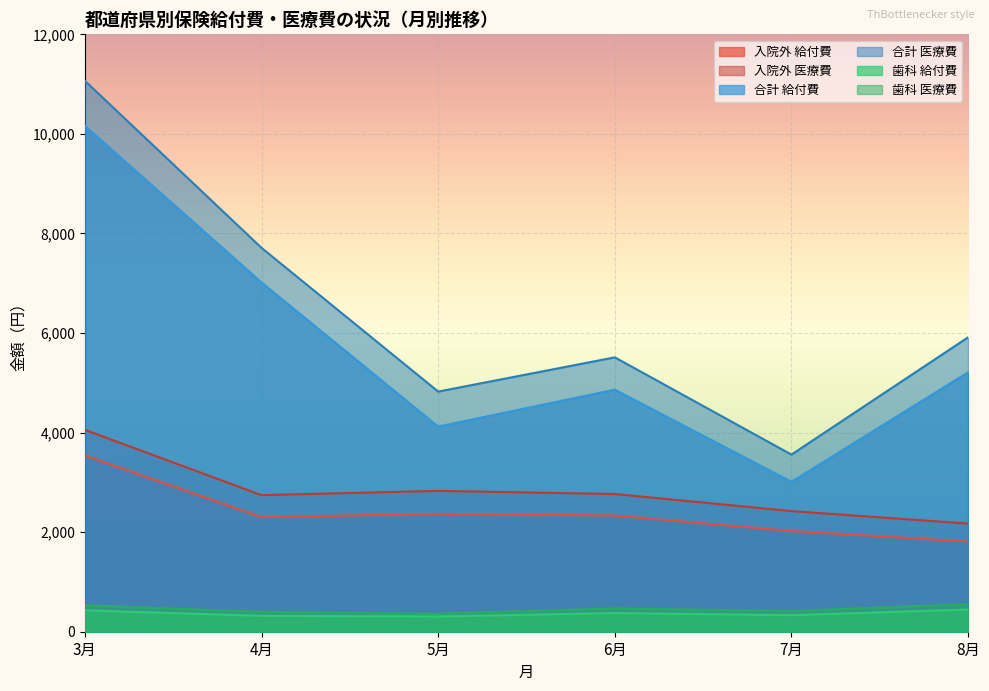

What position from the left is 4月?

2